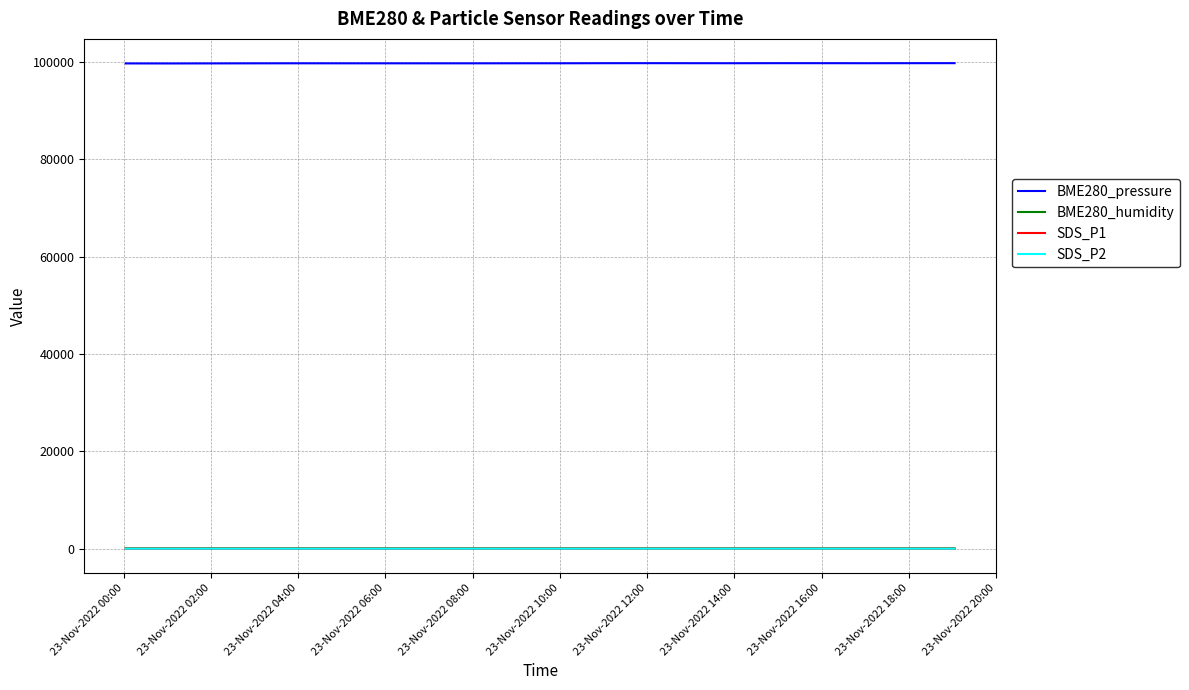

What is the maximum value for SDS_P1?

15.6